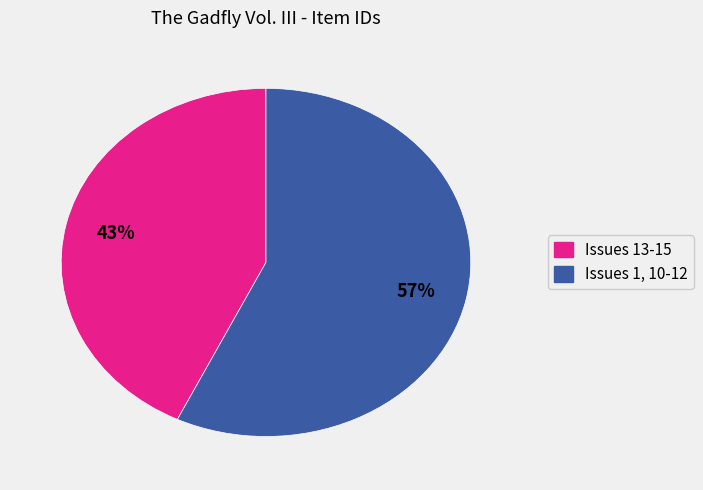

Does any single category account for the majority?

Yes